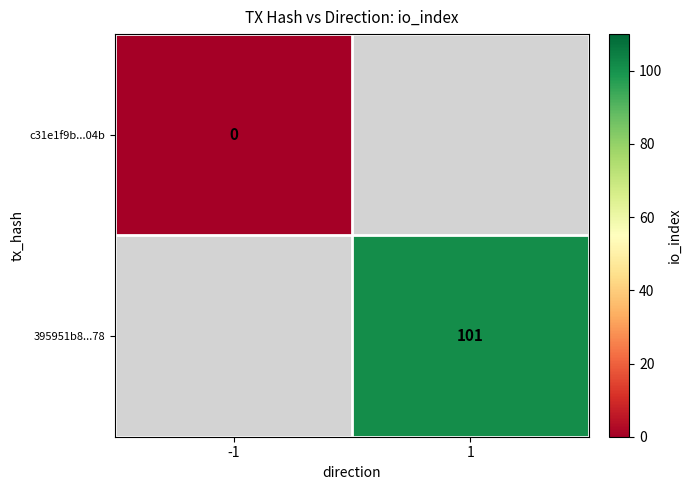

The value of 395951b8...78 at 1 is 35. True or false?

False